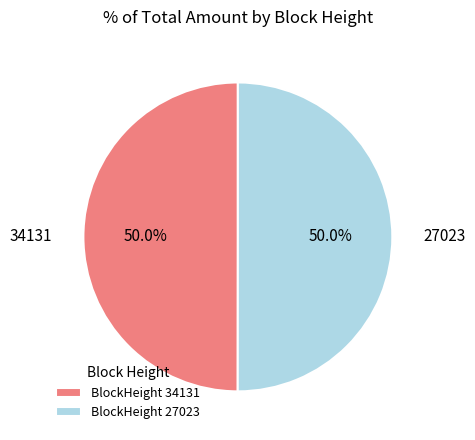

What is the ratio of the value at BlockHeight 34131 to the value at BlockHeight 27023?

1.0